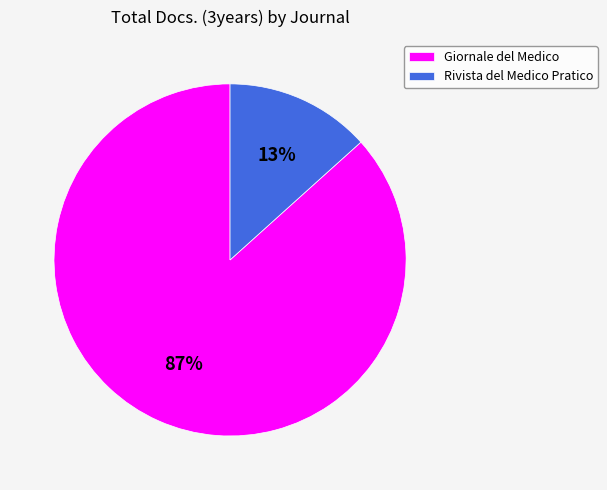

Count the number of slices in the pie.

2